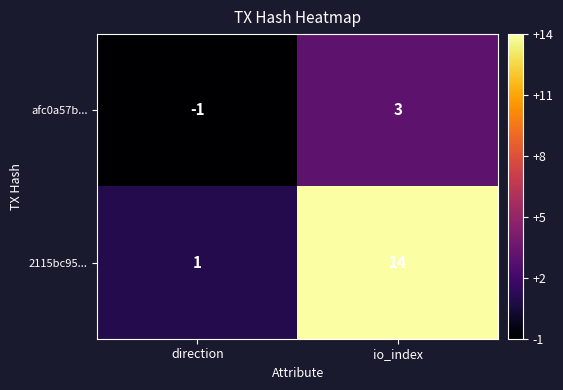

Is it true that afc0a57b... equals 4 at io_index?

False